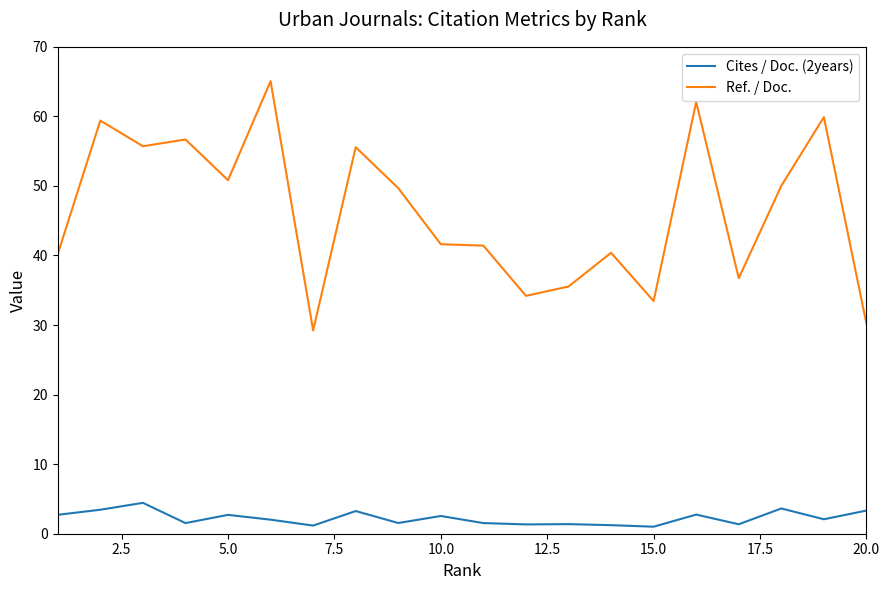

Which series has the largest total across all categories?

Ref. / Doc.